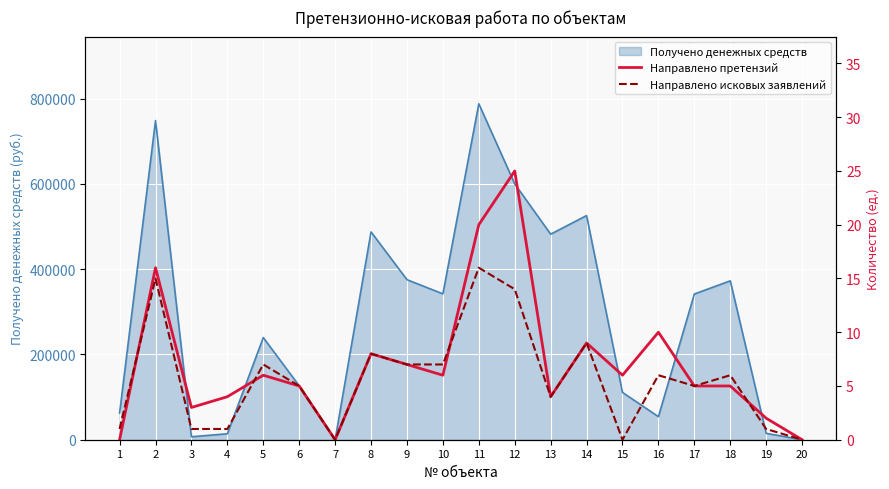

At which label does Направлено исковых заявлений first exceed 6?

2